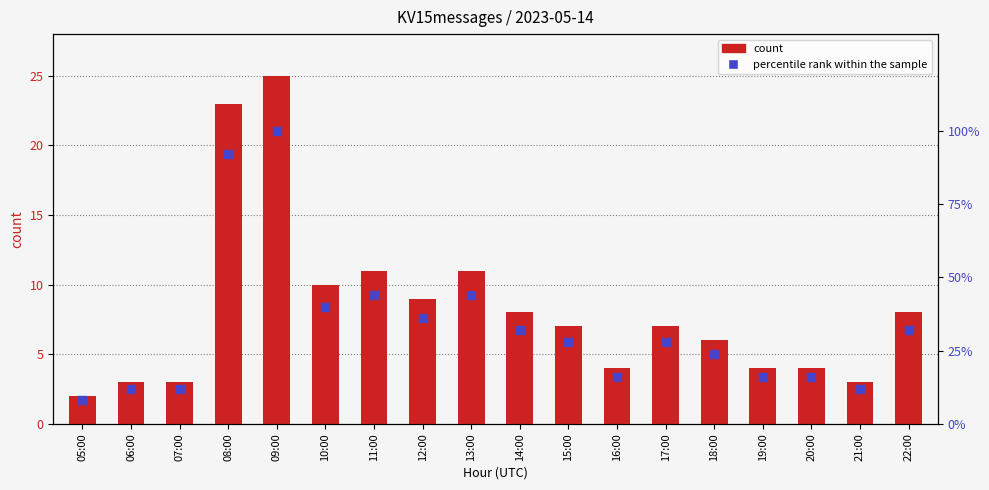

At how many categories does at least one series exceed 29?

8